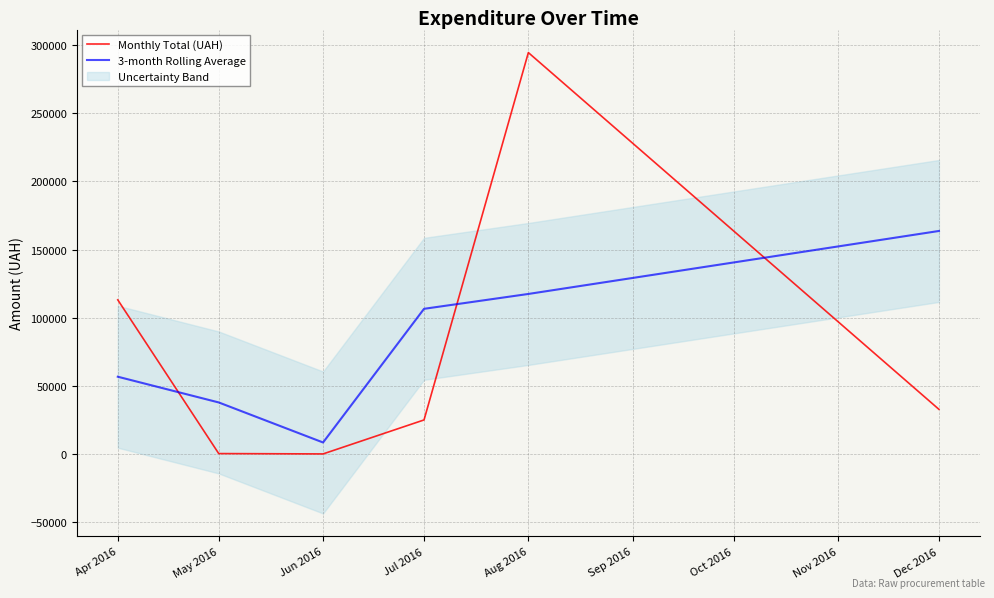

Rank the categories by 3-month Rolling Average value from lowest to highest.

Jun 2016, May 2016, Apr 2016, Jul 2016, Aug 2016, Dec 2016